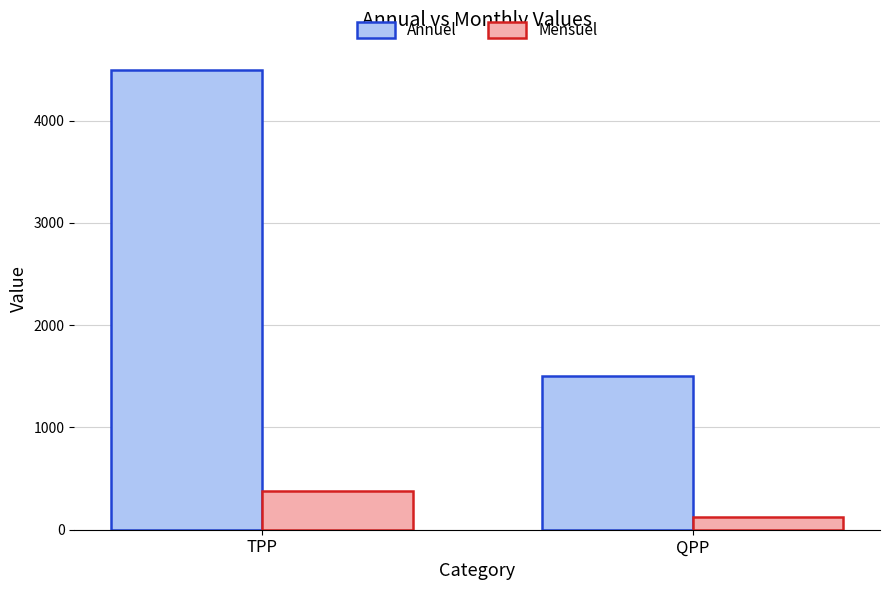

Reading left to right, list all the values displayed in this chart.

Annuel: TPP=4497.3	QPP=1499.1
Mensuel: TPP=374.8	QPP=124.9